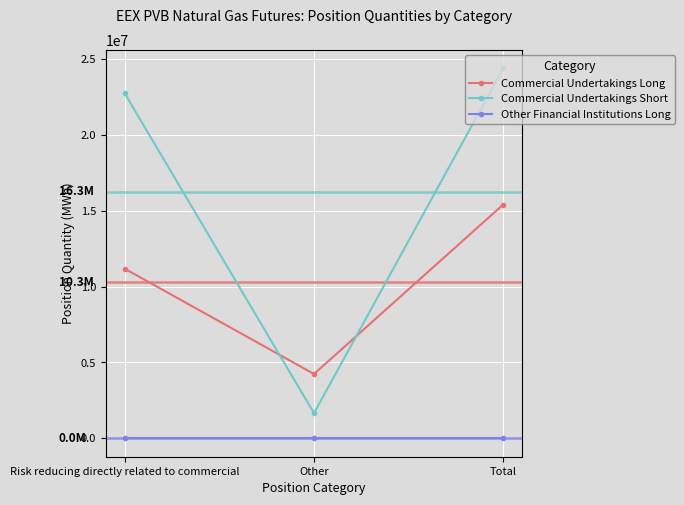

Is it true that Other Financial Institutions Long equals 0 at Risk reducing directly related to commercial?

True